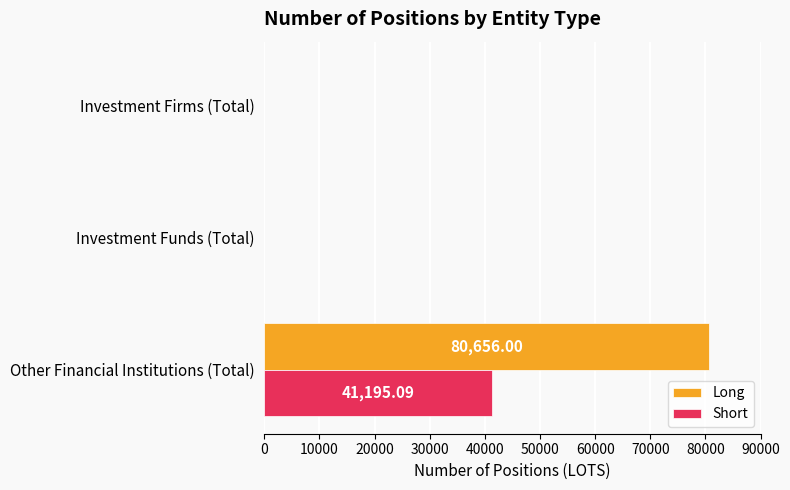

What is the total value across all series at Other Financial Institutions (Total)?

121851.1